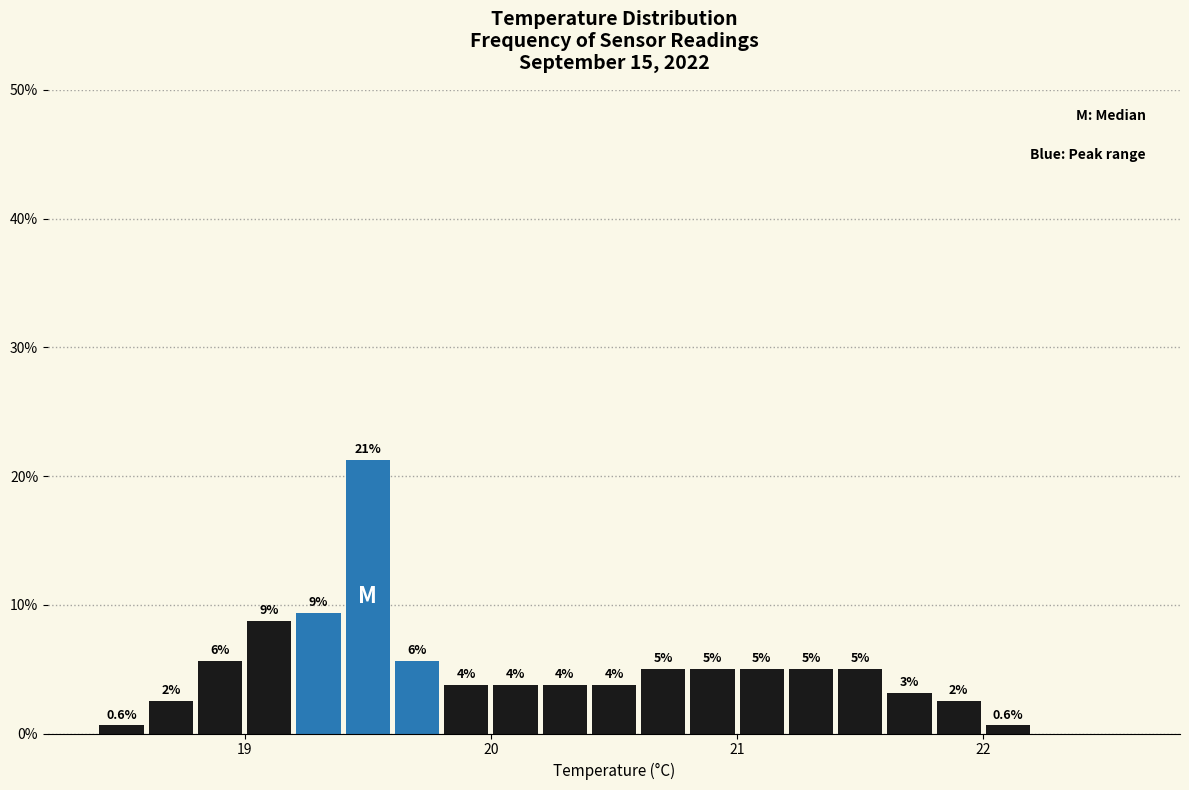

Read against the x-axis, roughly where is the centre of the tallest bar?

19.5